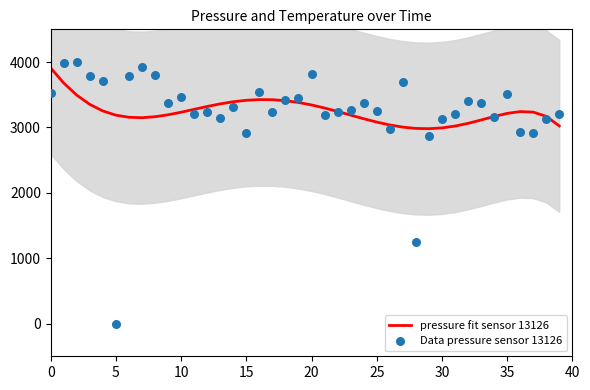

Which series has the largest total across all categories?

pressure fit sensor 13126